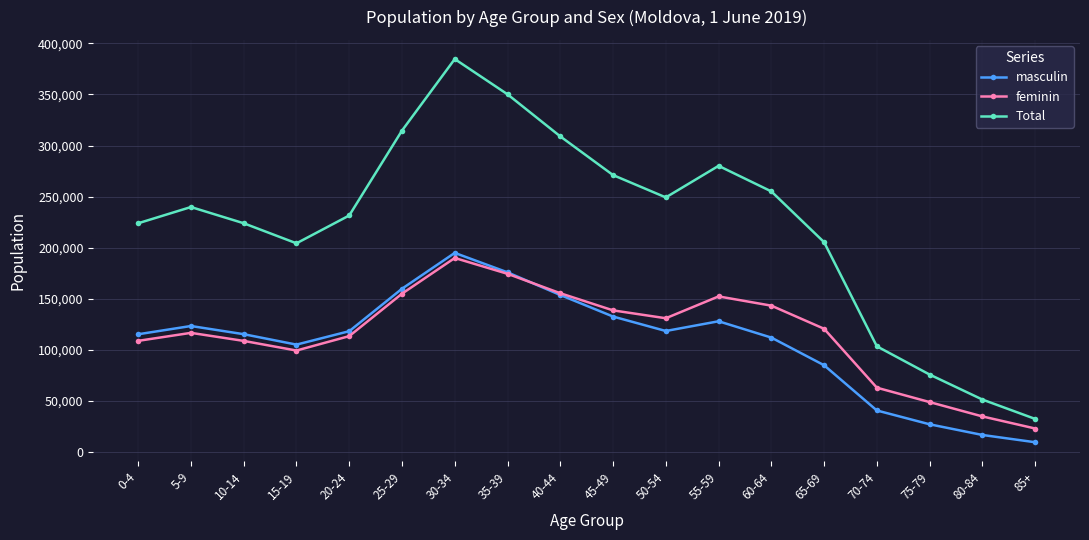

What is the difference between the maximum and minimum values in the Total series?

352460